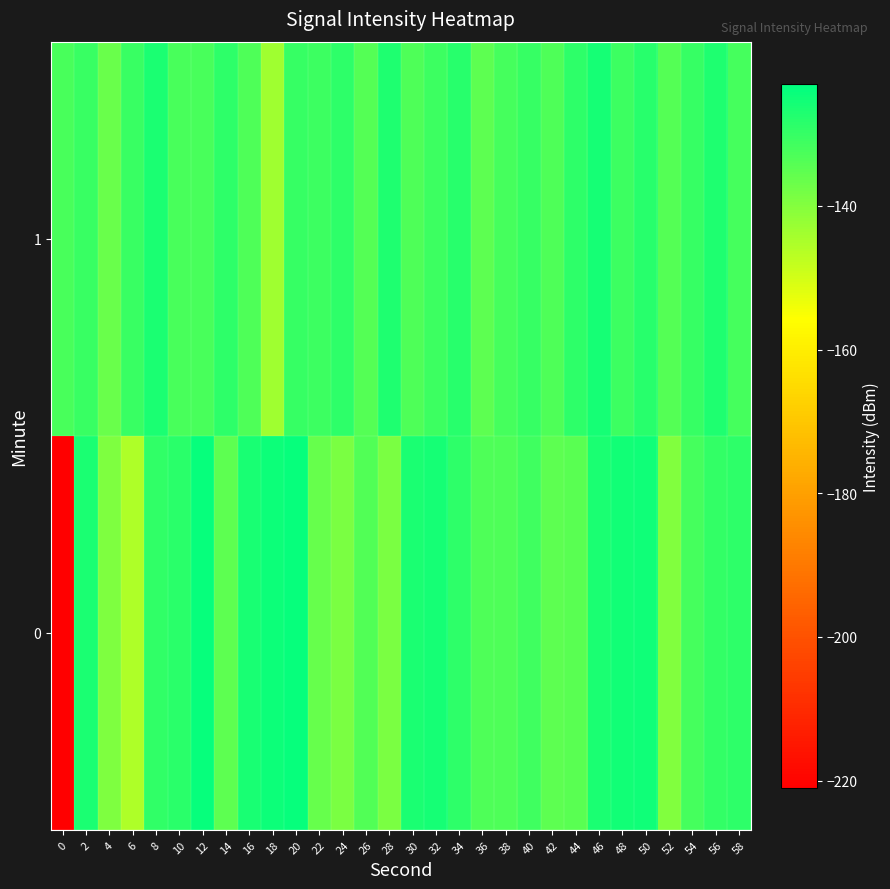

How many series are shown in this chart?

2